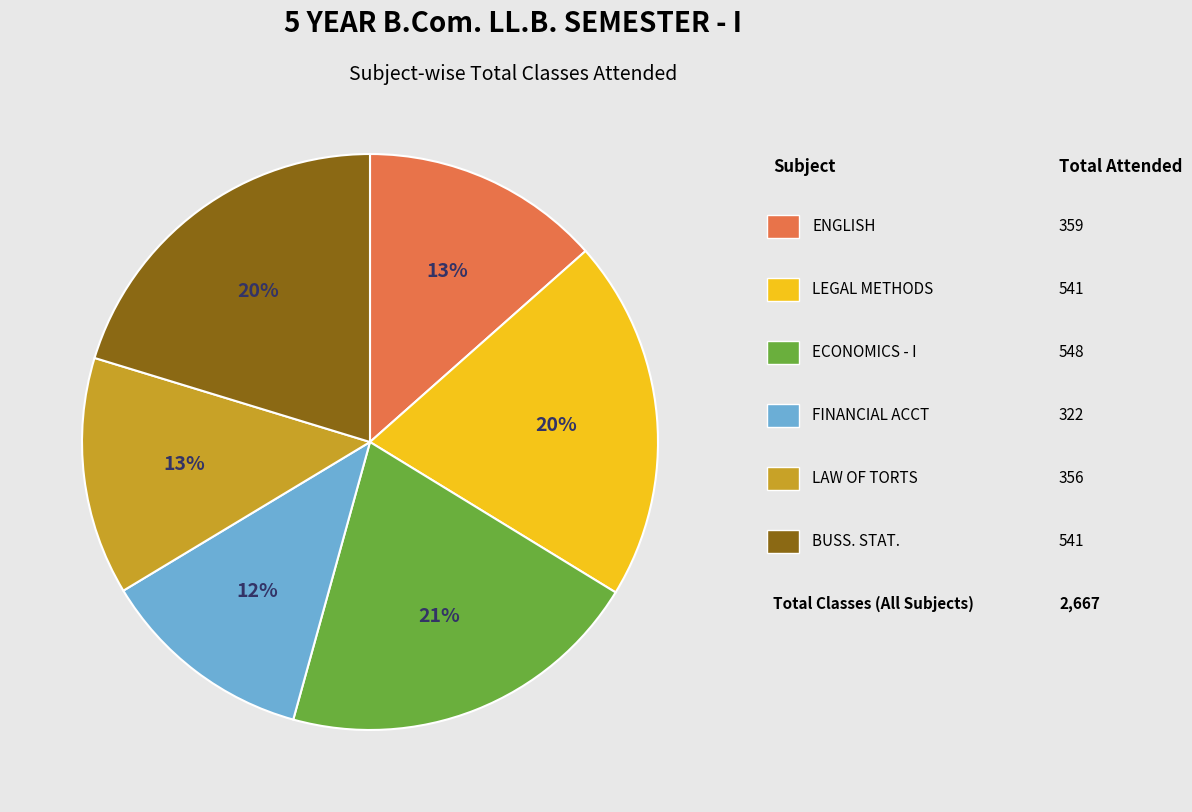

To the nearest percent, what is the average slice percentage?

17%